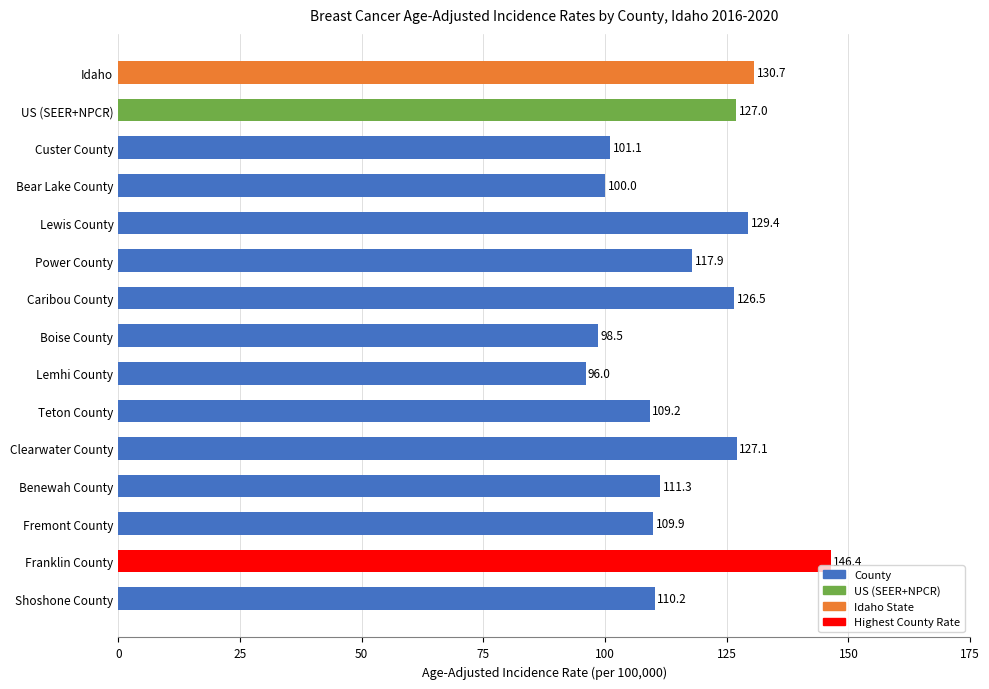

Does the chart contain any negative values?

No